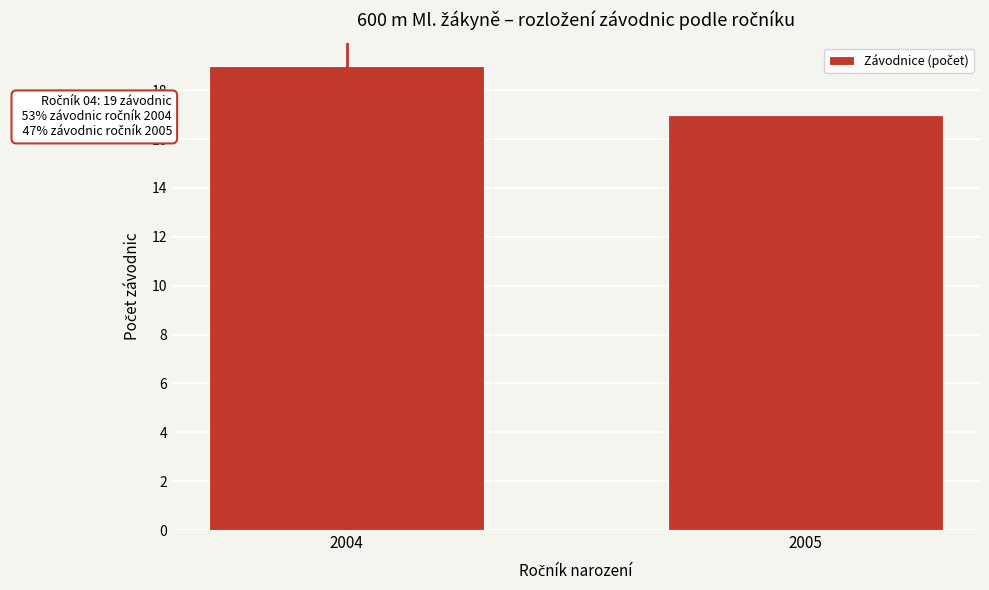

Reading right to left, list all the values displayed in this chart.

2005=17	2004=19